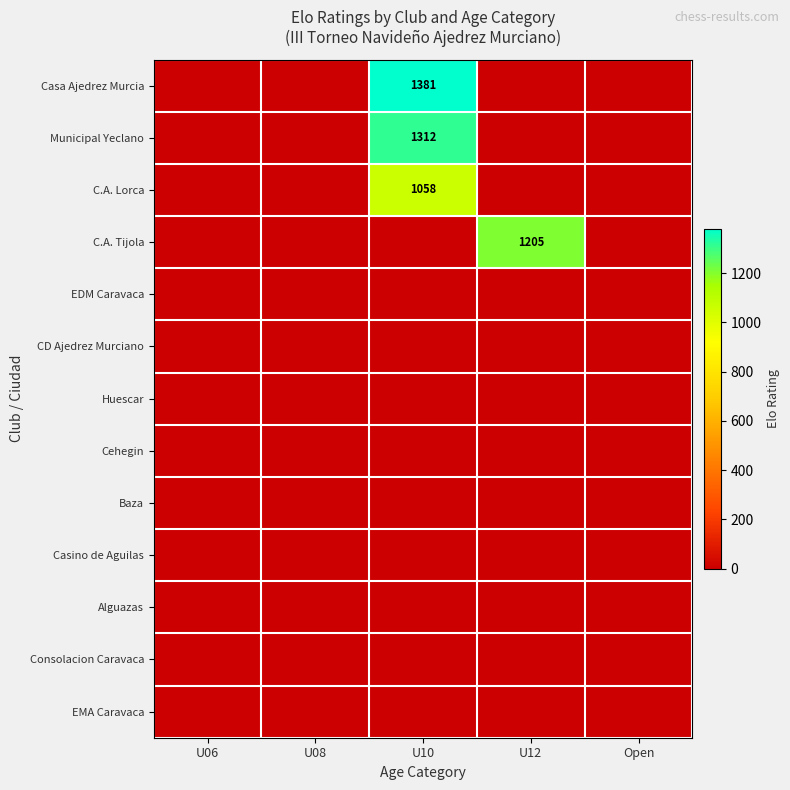

How many series are shown in this chart?

13